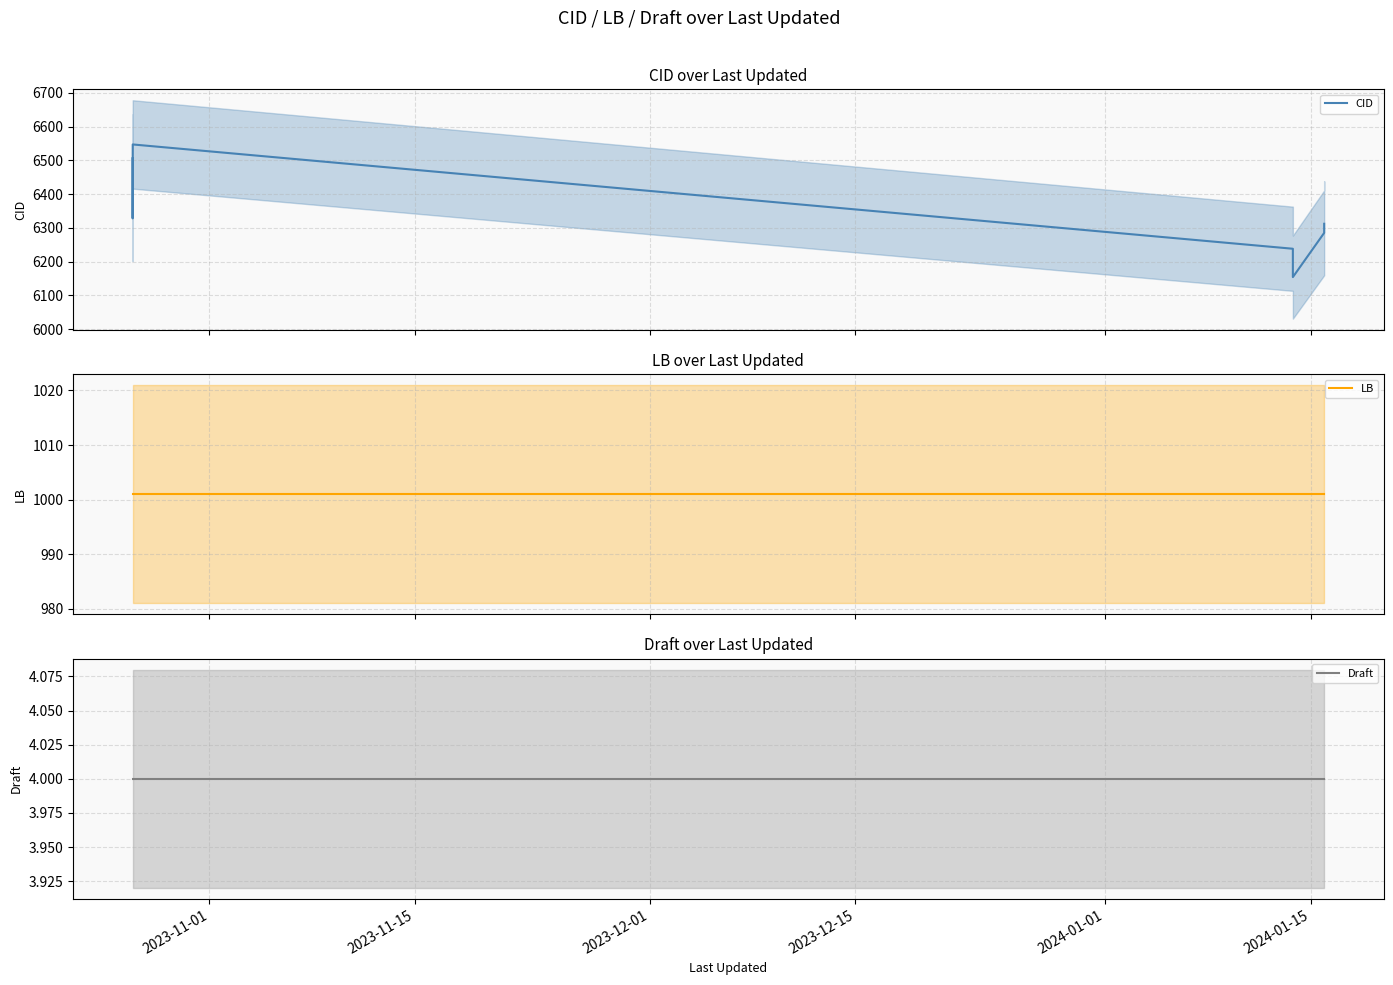

Is the value of Draft at 7 greater than the value of LB at 7?

No